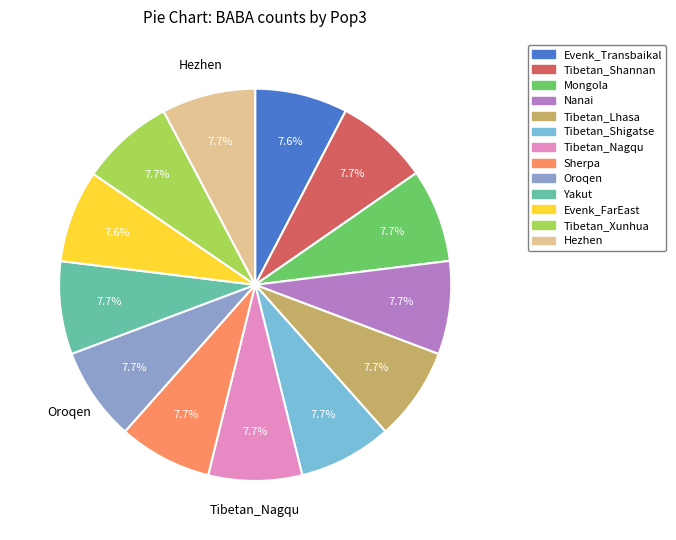

What is the ratio of the value at Mongola to the value at Yakut?

1.0